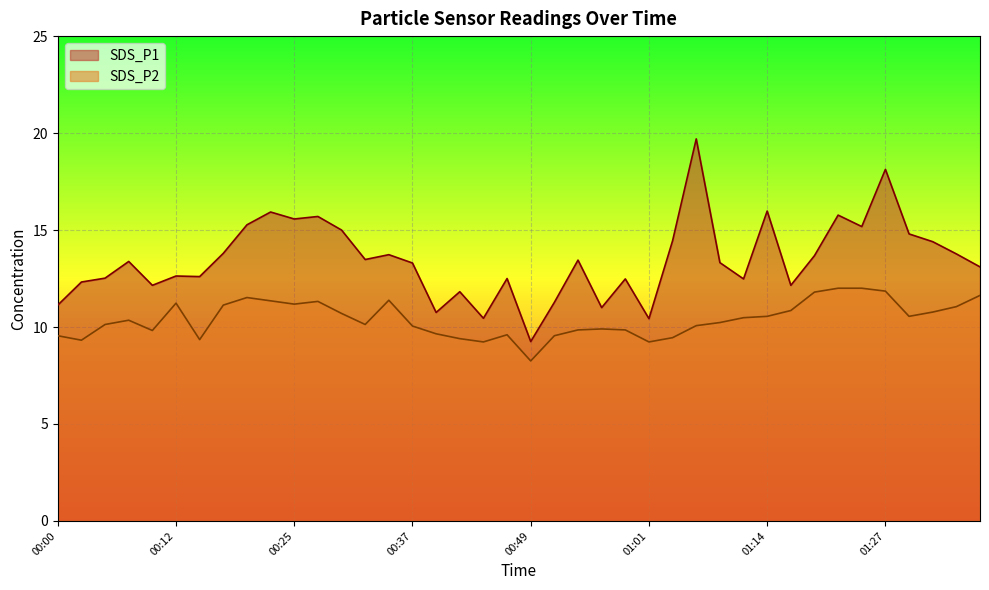

What is the value of the SDS_P1 point at the 13th from the left?

15.0